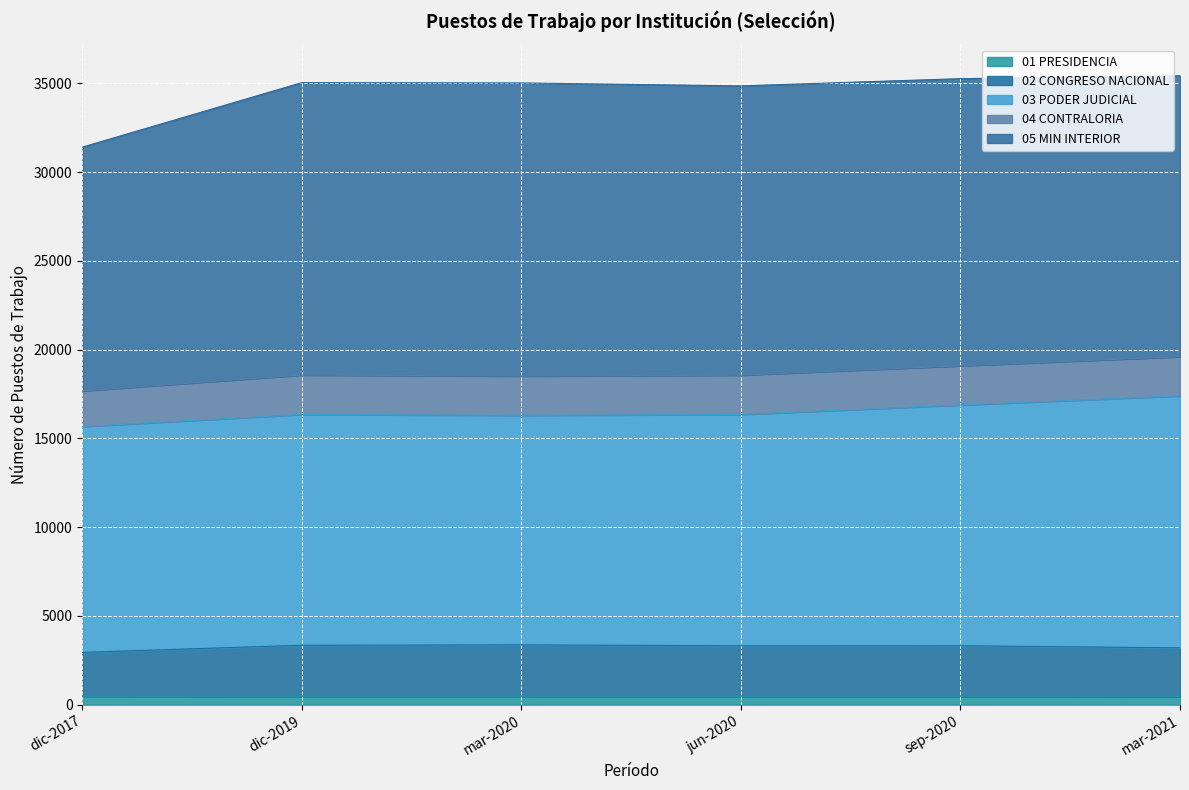

Is it true that 01 PRESIDENCIA equals 455 at mar-2021?

True